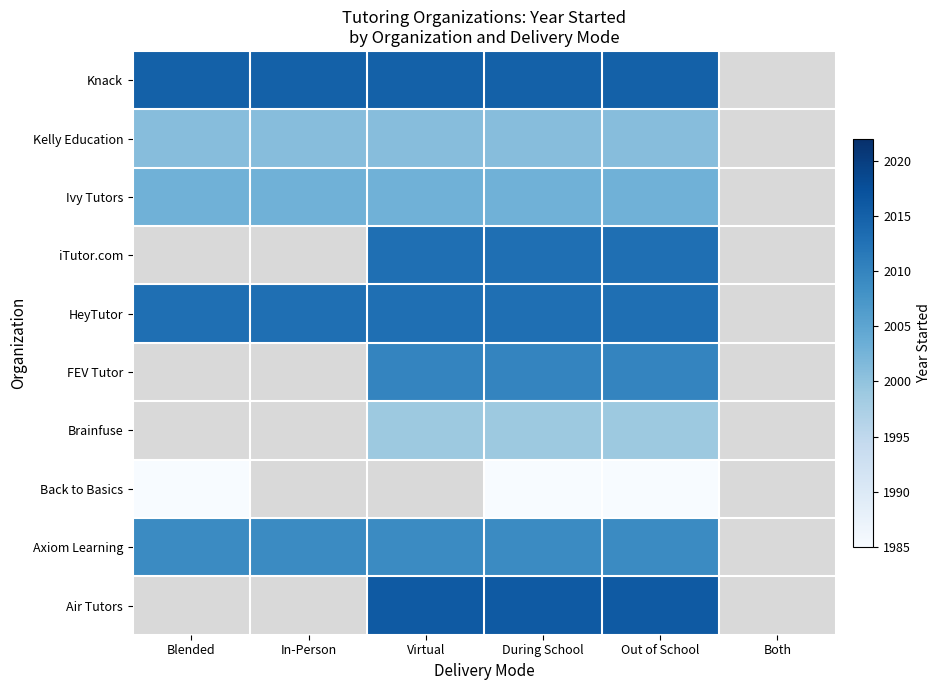

At which category is the sum across all series the highest?

During School